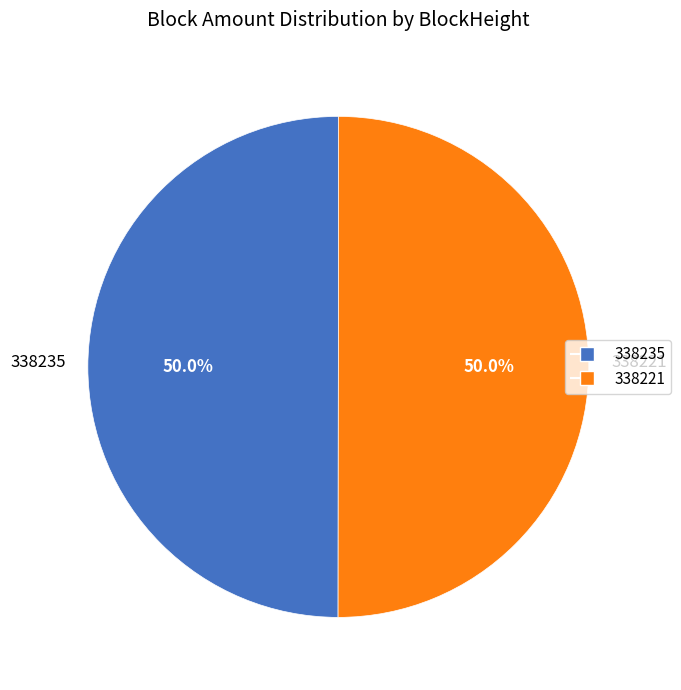

To the nearest percent, what is the difference between the largest and smallest slice percentages?

0%